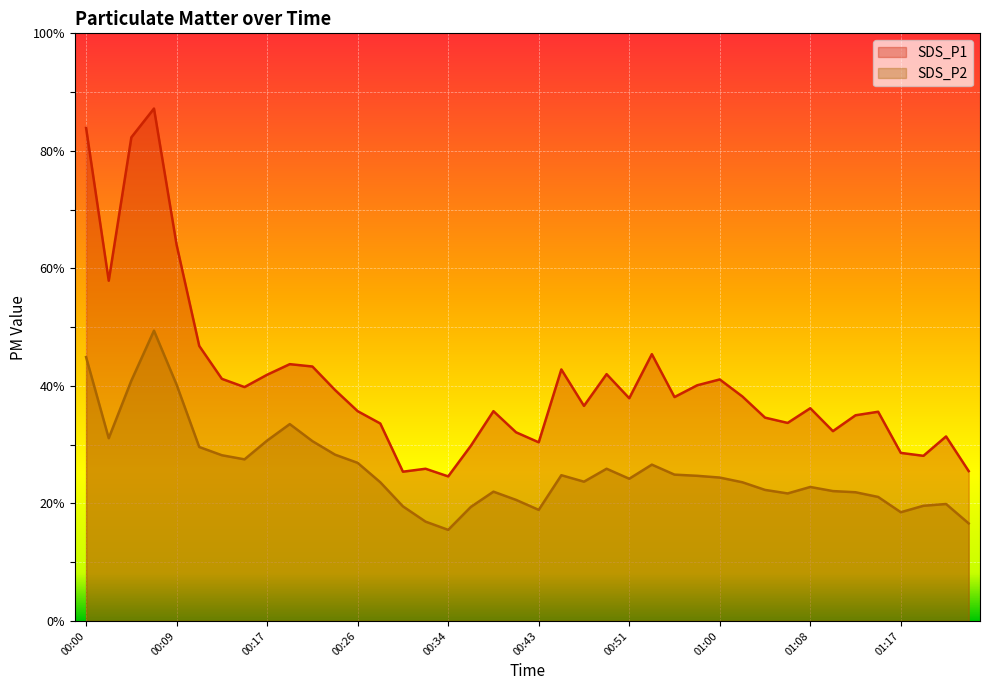

Rank the series by their maximum value, from highest to lowest.

SDS_P1, SDS_P2